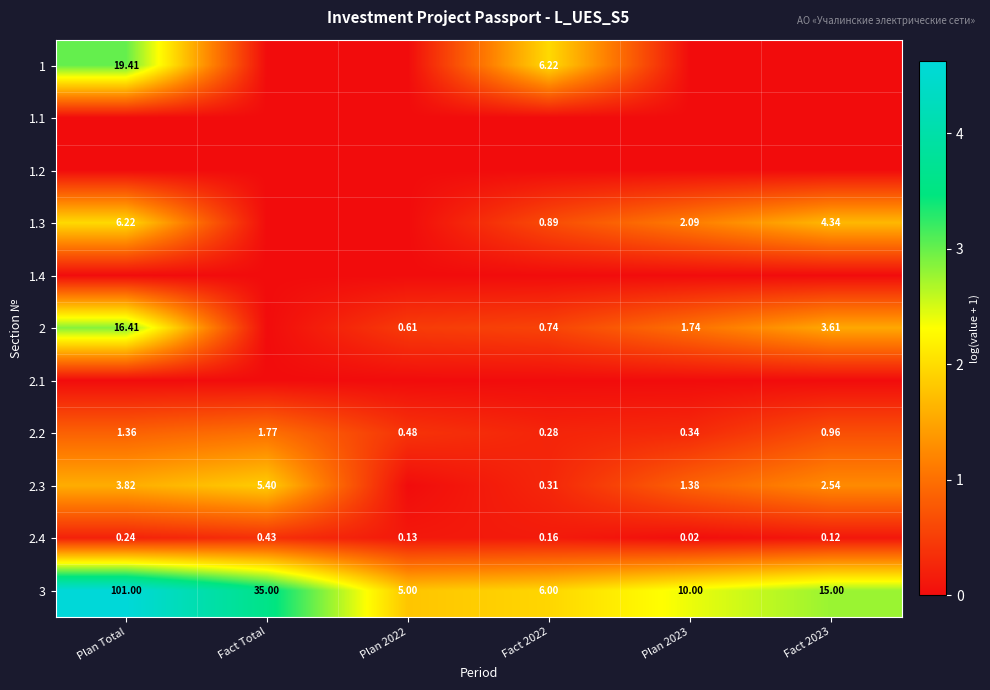

Which category has the highest value in the 3 series?

Plan Total